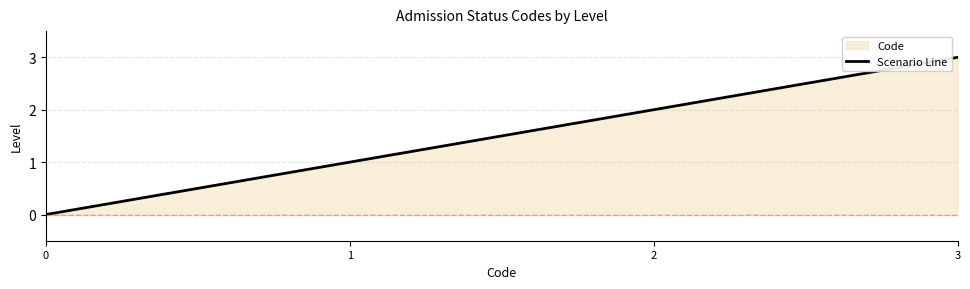

Rank the categories by value from lowest to highest.

0, 1, 2, 3